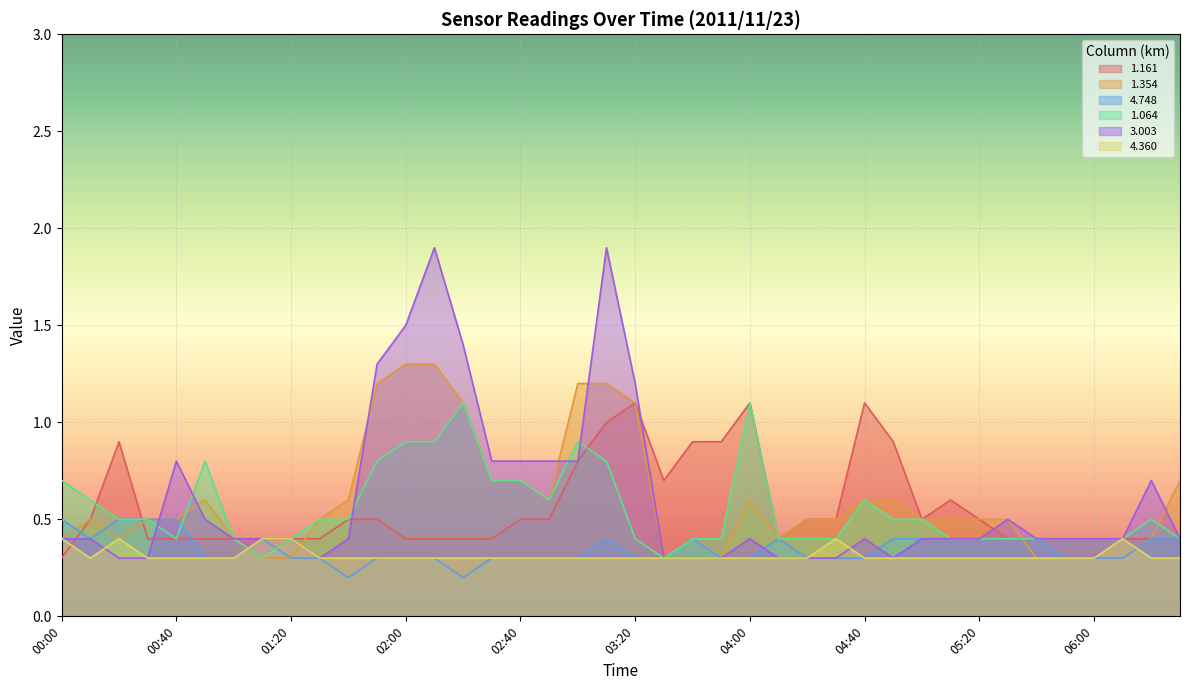

Which has a higher value, 04:20 or 02:40?

04:20